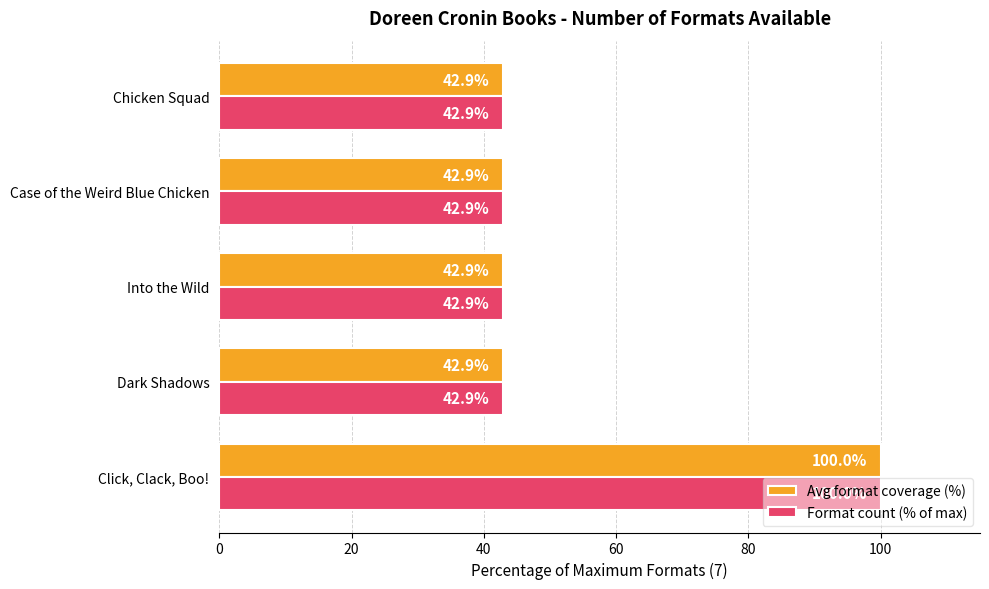

What is the minimum value for Avg format coverage (%)?

42.9